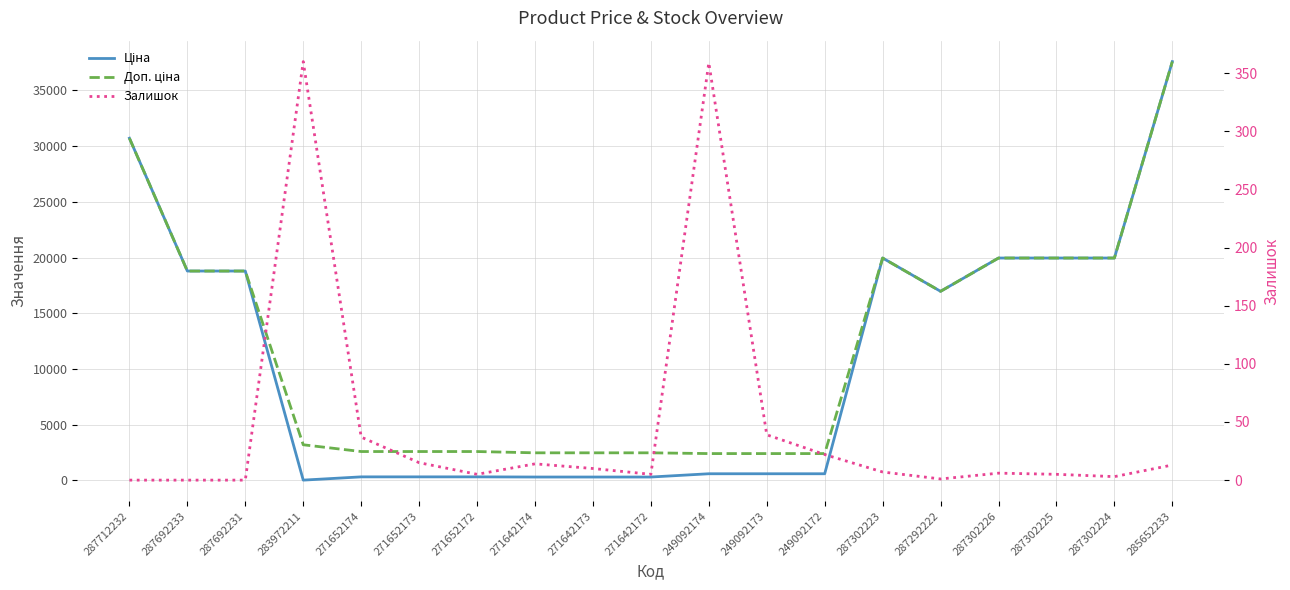

What is the maximum value shown in the chart?

37593.6